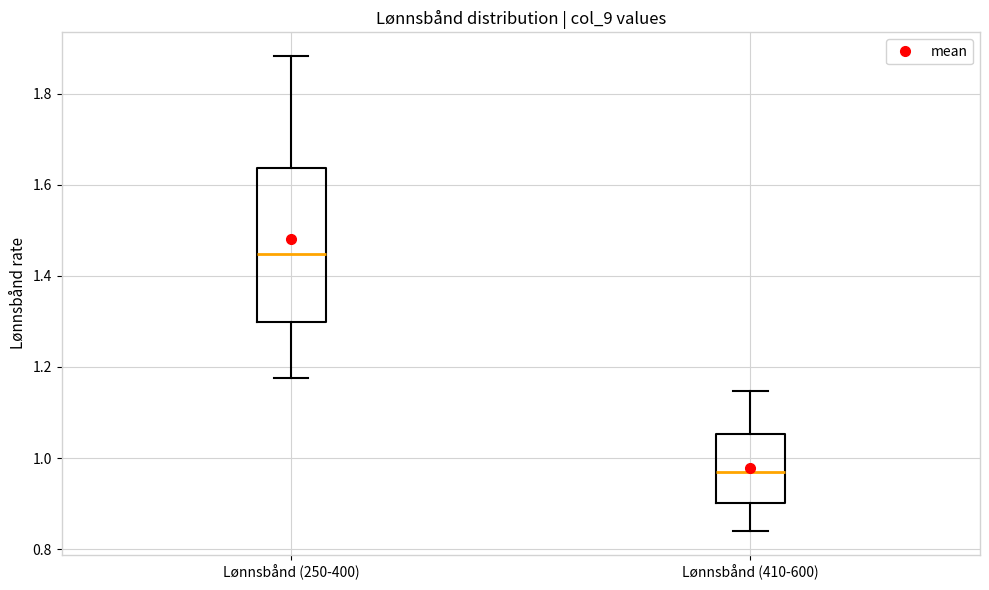

Reading left to right, transcribe this box plot: for each box, give where its median line is, the range the box spans, and where its two whiskers end, as read against the y-axis. The values are not printed on the chart, so give them approximately, as read against the axis.

Lønnsbånd (250-400): median 1.44, box 1.30 to 1.64, whiskers 1.18 to 1.88
Lønnsbånd (410-600): median 0.98, box 0.90 to 1.06, whiskers 0.84 to 1.14